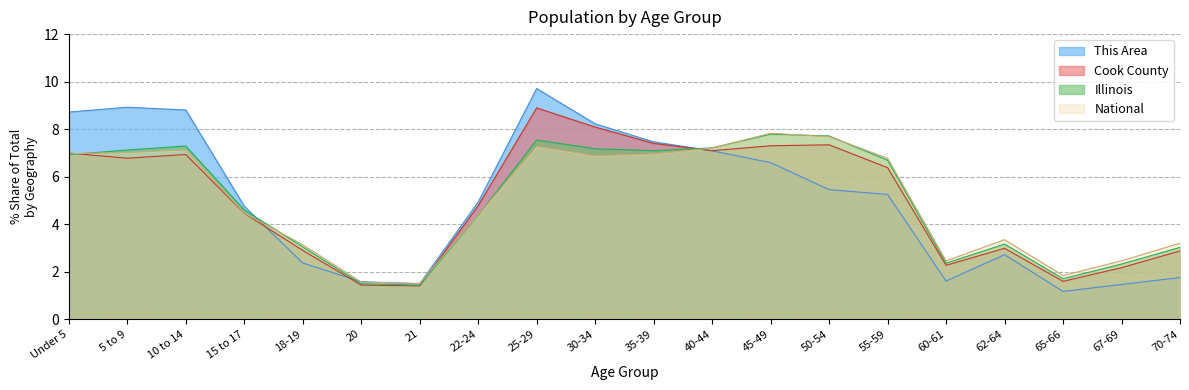

After their last crossing, which series has the higher values: Illinois or Cook County?

Illinois